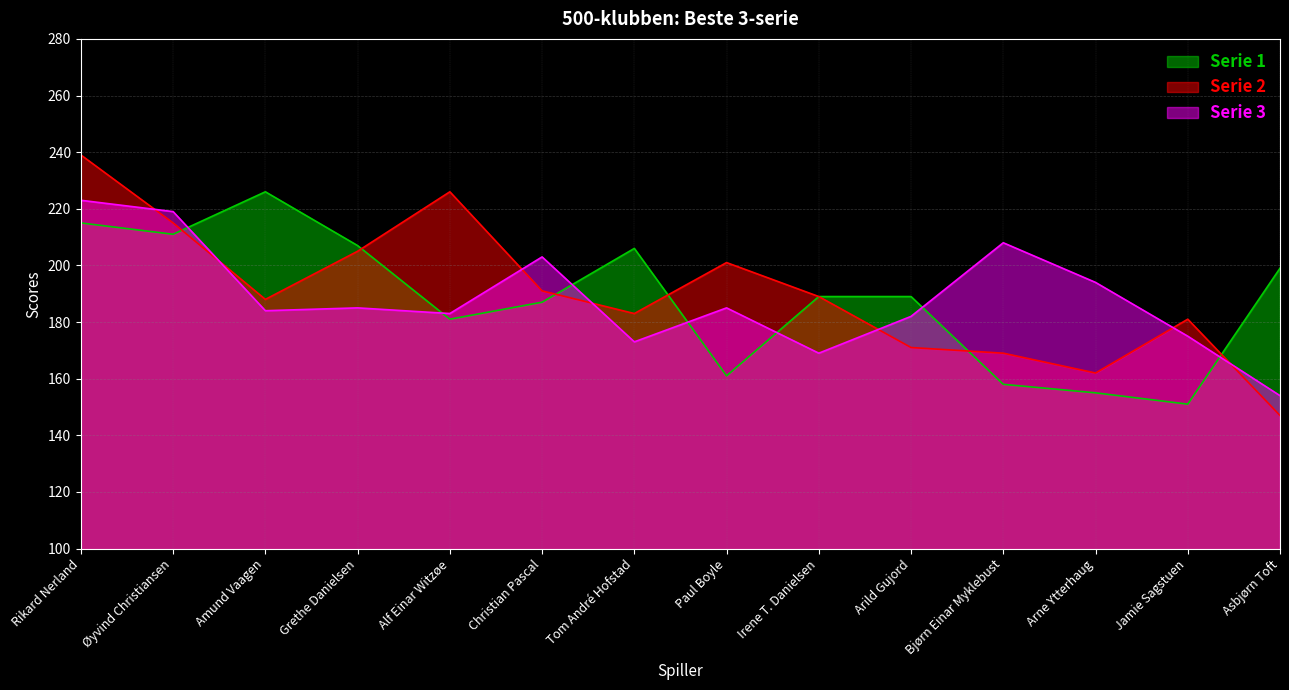

How many interior local valleys does the Serie 3 series have?

4